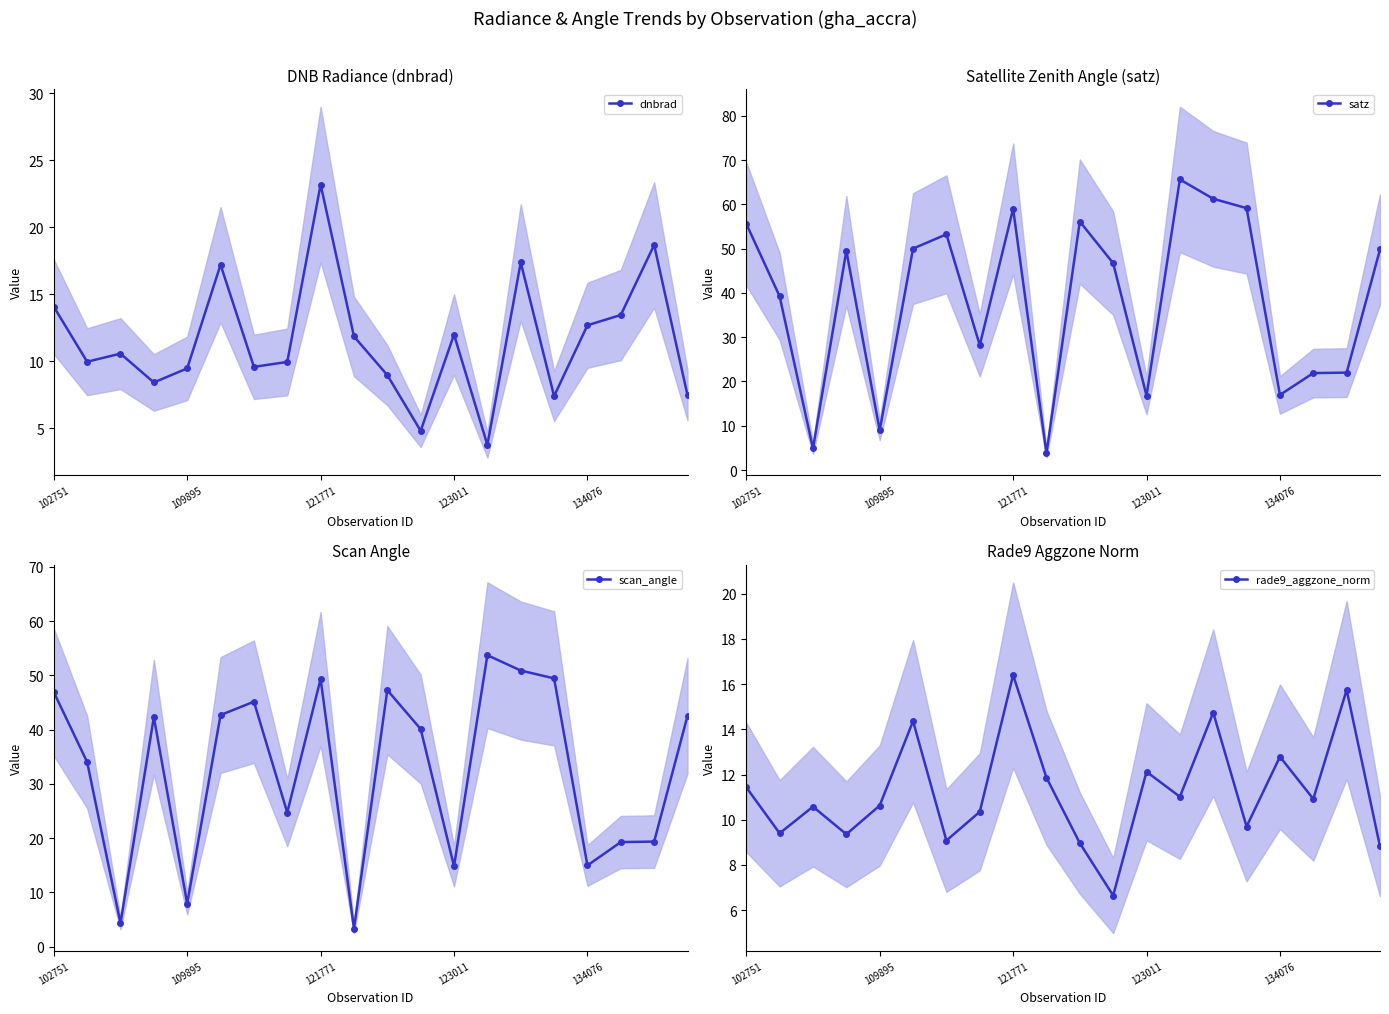

True or false: dnbrad has more than 1 interior local peaks.

True